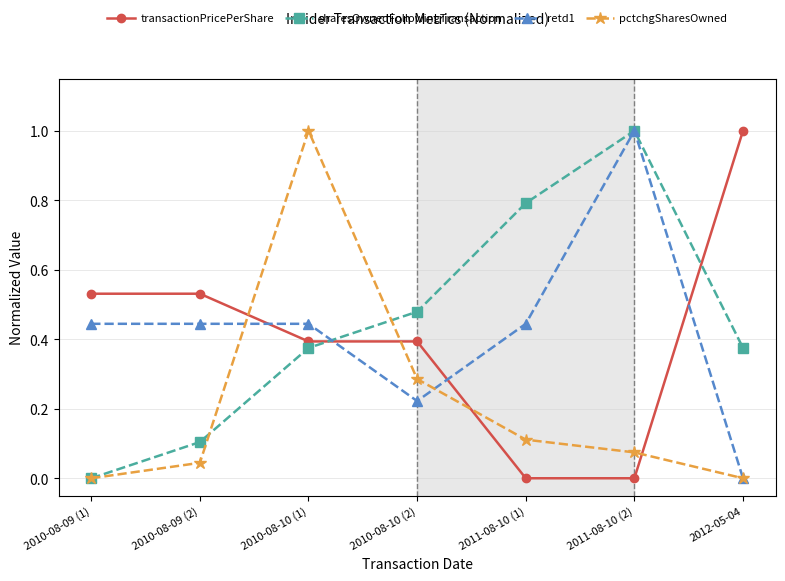

At 2010-08-10 (2), list the series in order from smallest to largest.

retd1, pctchgSharesOwned, transactionPricePerShare, sharesOwnedFollowingTransaction